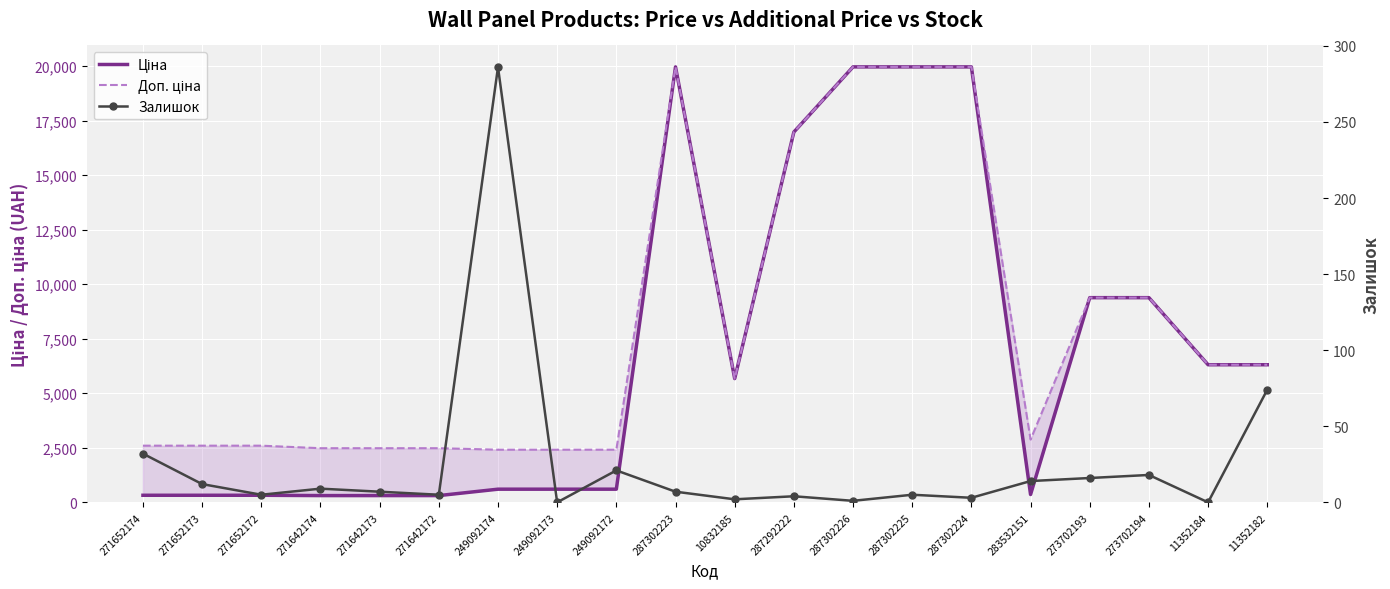

Which has a higher value, 287302223 or 249092174?

287302223